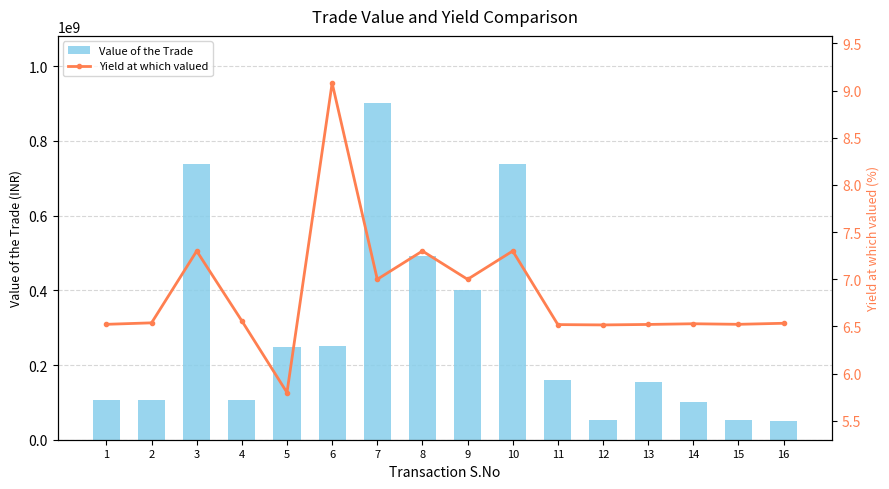

At how many categories does at least one series exceed 254362431?

5